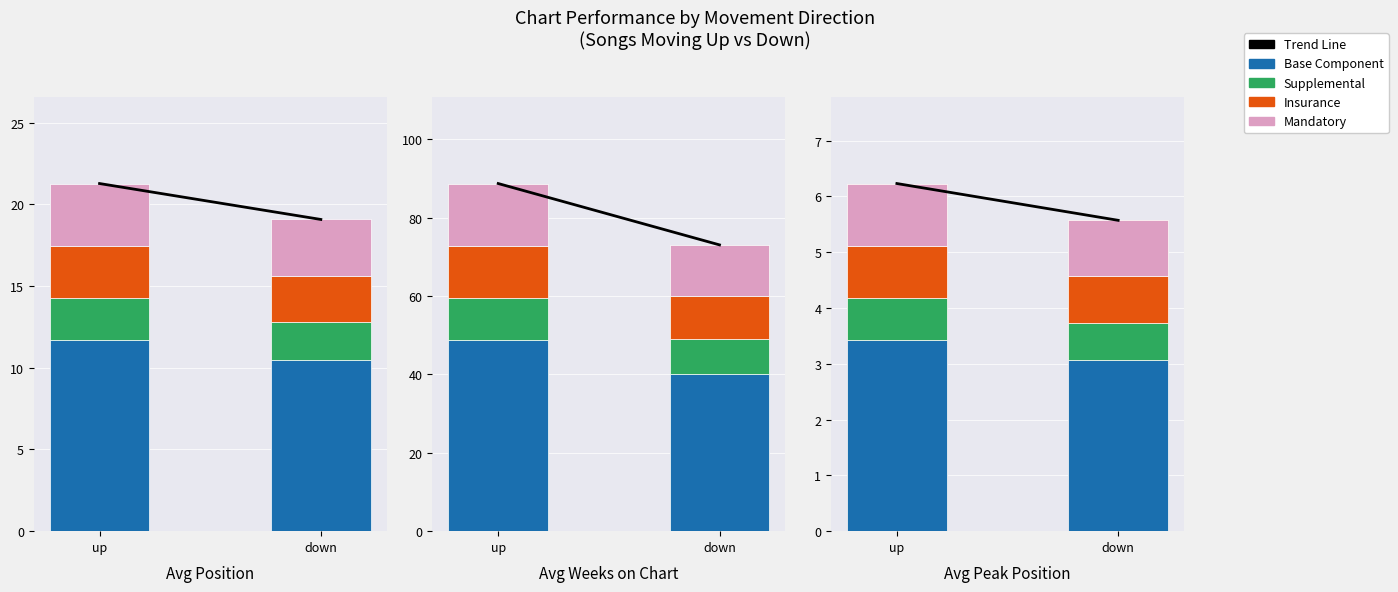

Rank the series by their maximum value, from highest to lowest.

Avg Weeks on Chart, Avg Position, Avg Peak Position